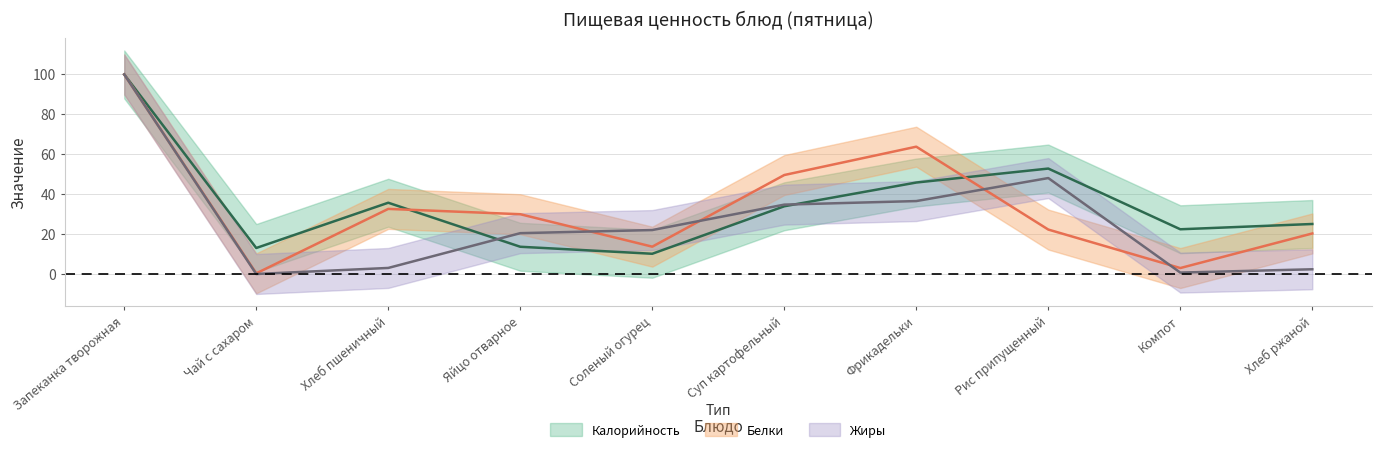

Reading left to right, list all the values displayed in this chart.

Калорийность: 100.0	13.1	35.8	13.7	10.2	34.0	45.9	52.9	22.5	25.1
Белки: 100.0	0.4	32.7	30.0	13.8	49.6	63.8	22.3	3.1	20.4
Жиры: 100.0	0.1	3.1	20.5	22.1	34.8	36.6	48.1	0.8	2.5